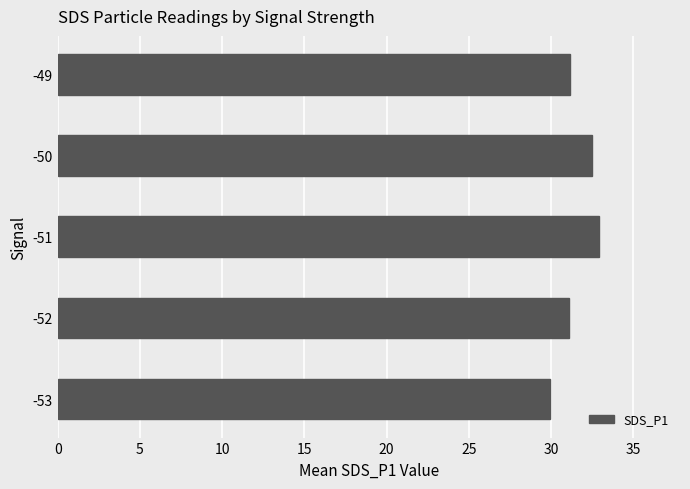

What is the approximate value at -53?

29.9